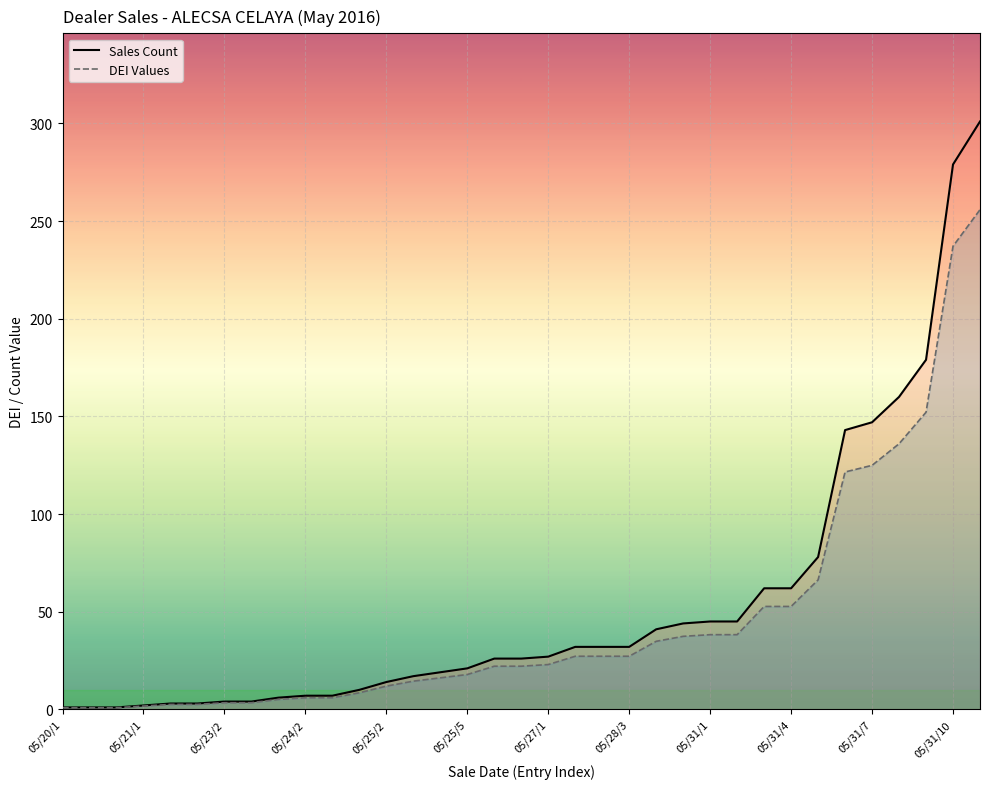

The value of Sales Count at 05/20/2 is 0.5. True or false?

False